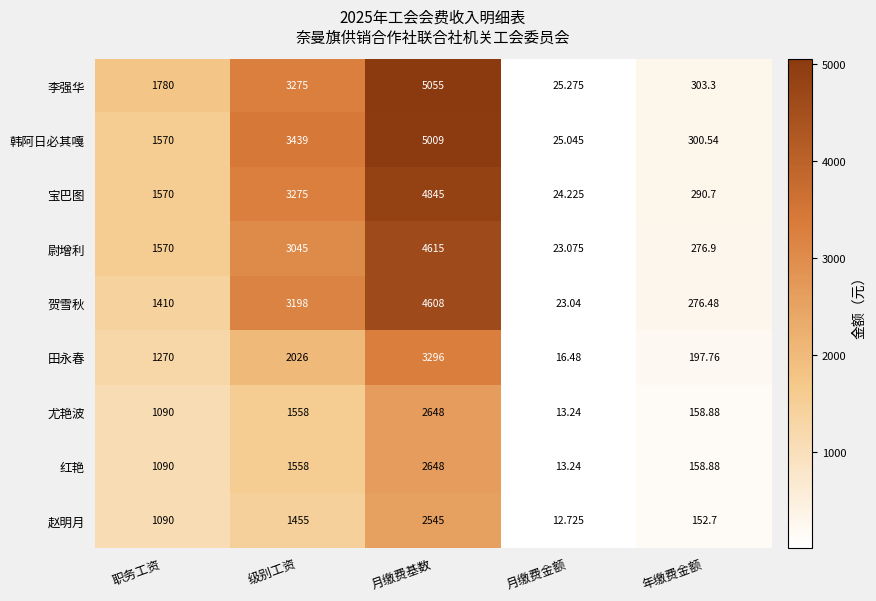

Rank the categories by 田永春 value from highest to lowest.

月缴费基数, 级别工资, 职务工资, 年缴费金额, 月缴费金额